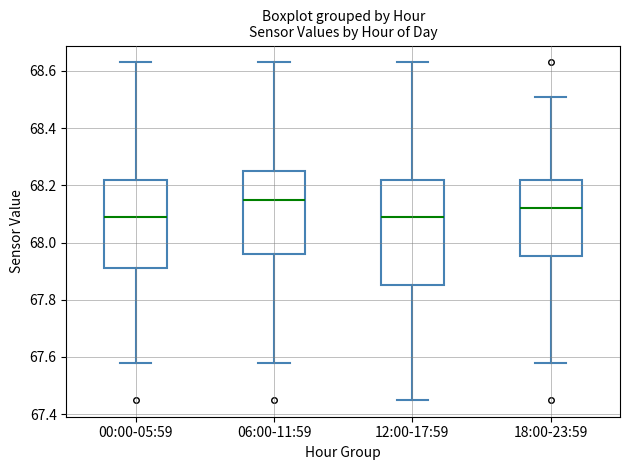

Reading left to right, read every box against the y-axis: the position of its median line, the range the box covers, and the ends of its whiskers. The values are not printed on the chart, so give them approximately, as read against the axis.

00:00-05:59: median 68.10, box 67.92 to 68.22, whiskers 67.58 to 68.64
06:00-11:59: median 68.16, box 67.96 to 68.26, whiskers 67.58 to 68.64
12:00-17:59: median 68.10, box 67.86 to 68.22, whiskers 67.46 to 68.64
18:00-23:59: median 68.12, box 67.96 to 68.22, whiskers 67.58 to 68.52